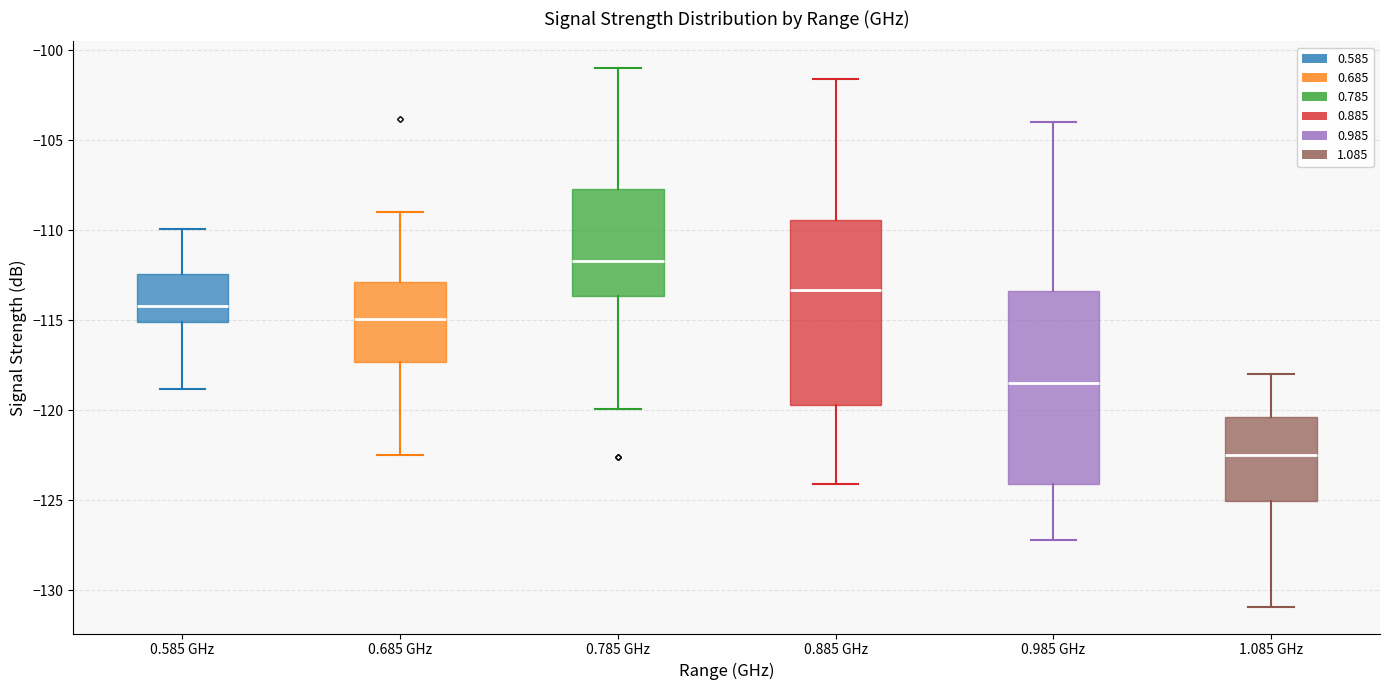

Which box has the highest median line?

0.785 GHz